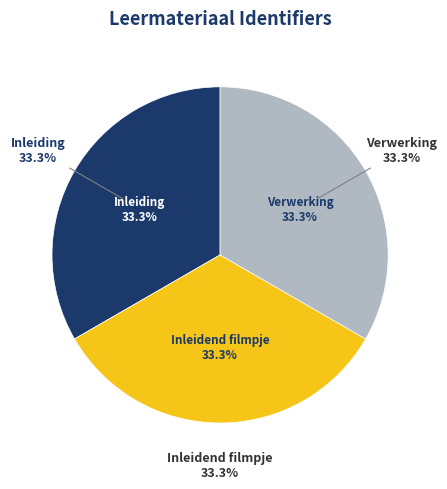

Is there any slice that represents more than half of the pie?

No